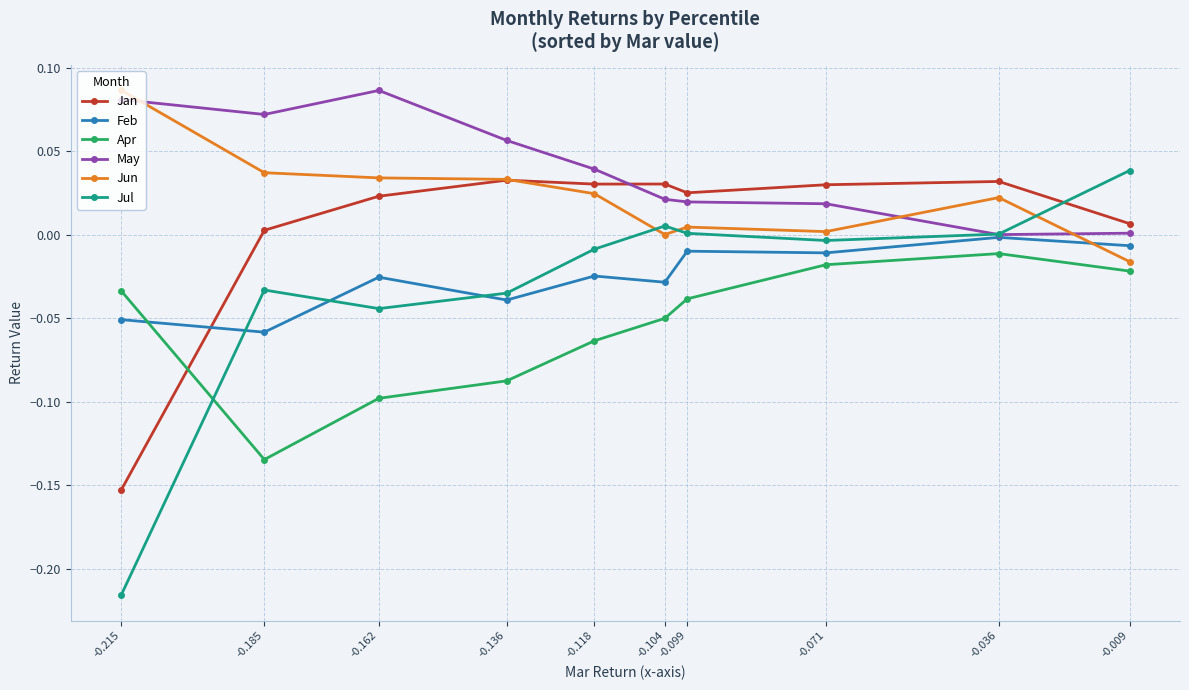

At which label does Jun first exceed 0?

-0.215